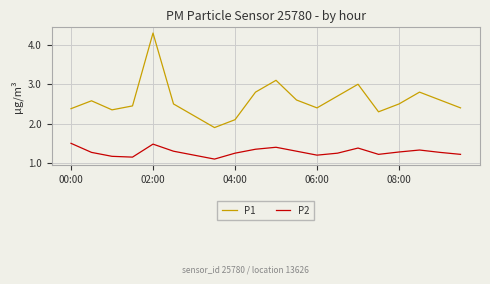

True or false: P1 and P2 intersect in this chart.

False